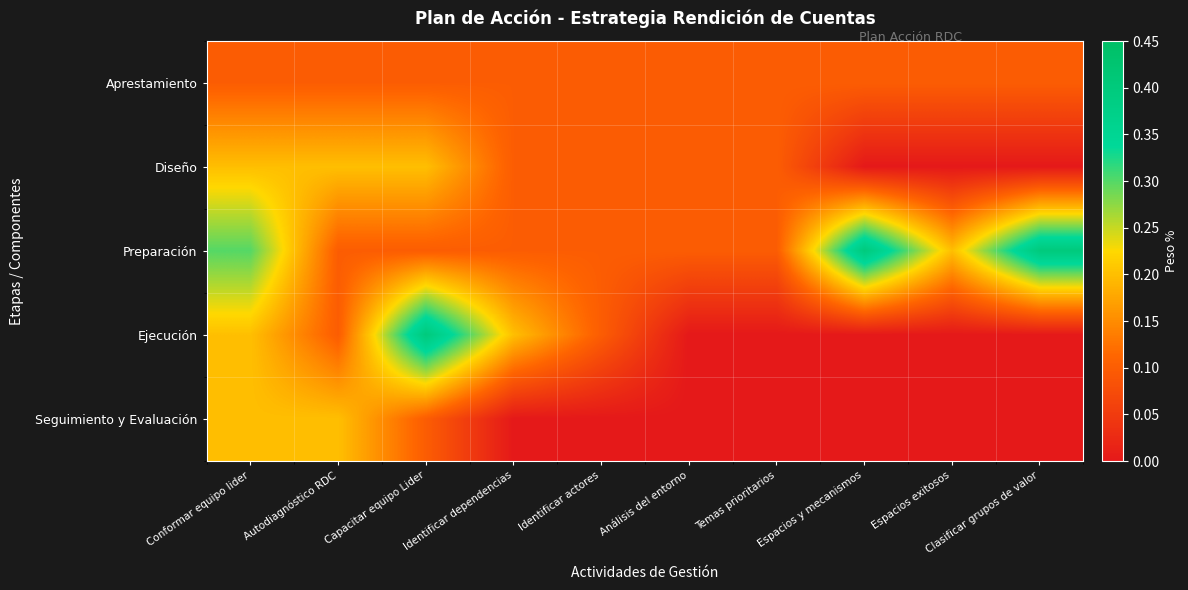

Reading left to right, extract all data points from this chart.

Aprestamiento: Conformar equipo lider=0.1	Autodiagnóstico RDC=0.1	Capacitar equipo Lider=0.1	Identificar dependencias=0.1	Identificar actores=0.1	Análisis del entorno=0.1	Temas prioritarios=0.1	Espacios y mecanismos=0.1	Espacios exitosos=0.1	Clasificar grupos de valor=0.1
Diseño: Conformar equipo lider=0.2	Autodiagnóstico RDC=0.2	Capacitar equipo Lider=0.2	Identificar dependencias=0.1	Identificar actores=0.1	Análisis del entorno=0.1	Temas prioritarios=0.1	Espacios y mecanismos=0.0	Espacios exitosos=0.0	Clasificar grupos de valor=0.0
Preparación: Conformar equipo lider=0.3	Autodiagnóstico RDC=0.1	Capacitar equipo Lider=0.1	Identificar dependencias=0.1	Identificar actores=0.1	Análisis del entorno=0.1	Temas prioritarios=0.1	Espacios y mecanismos=0.4	Espacios exitosos=0.2	Clasificar grupos de valor=0.4
Ejecución: Conformar equipo lider=0.2	Autodiagnóstico RDC=0.1	Capacitar equipo Lider=0.4	Identificar dependencias=0.2	Identificar actores=0.1	Análisis del entorno=0.0	Temas prioritarios=0.0	Espacios y mecanismos=0.0	Espacios exitosos=0.0	Clasificar grupos de valor=0.0
Seguimiento y Evaluación: Conformar equipo lider=0.2	Autodiagnóstico RDC=0.2	Capacitar equipo Lider=0.1	Identificar dependencias=0.0	Identificar actores=0.0	Análisis del entorno=0.0	Temas prioritarios=0.0	Espacios y mecanismos=0.0	Espacios exitosos=0.0	Clasificar grupos de valor=0.0